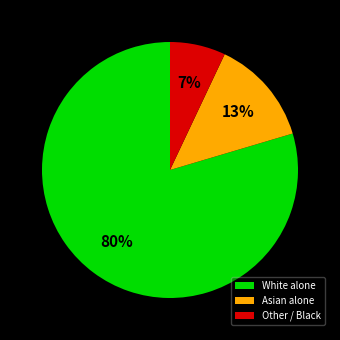

How many segments does this pie chart have?

3